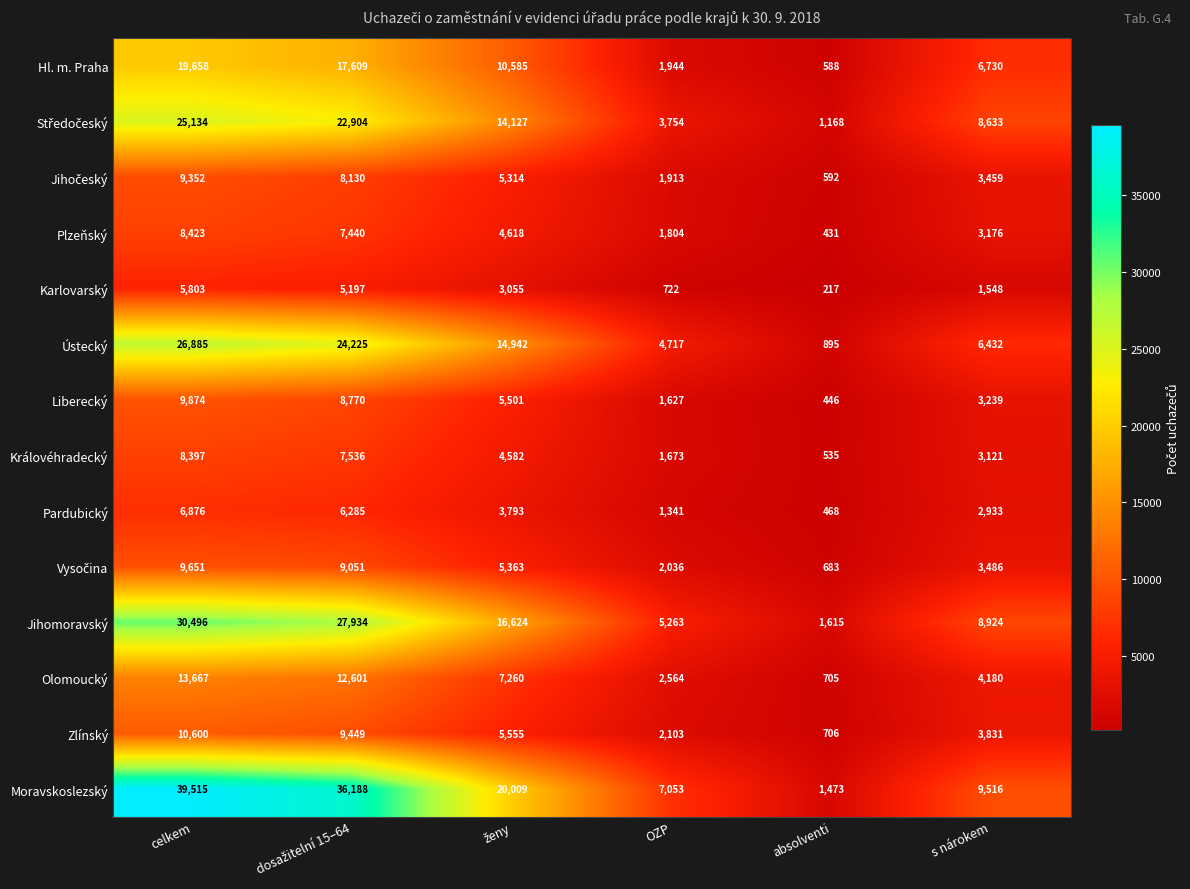

The Liberecký series shows 17124 at celkem. True or false?

False